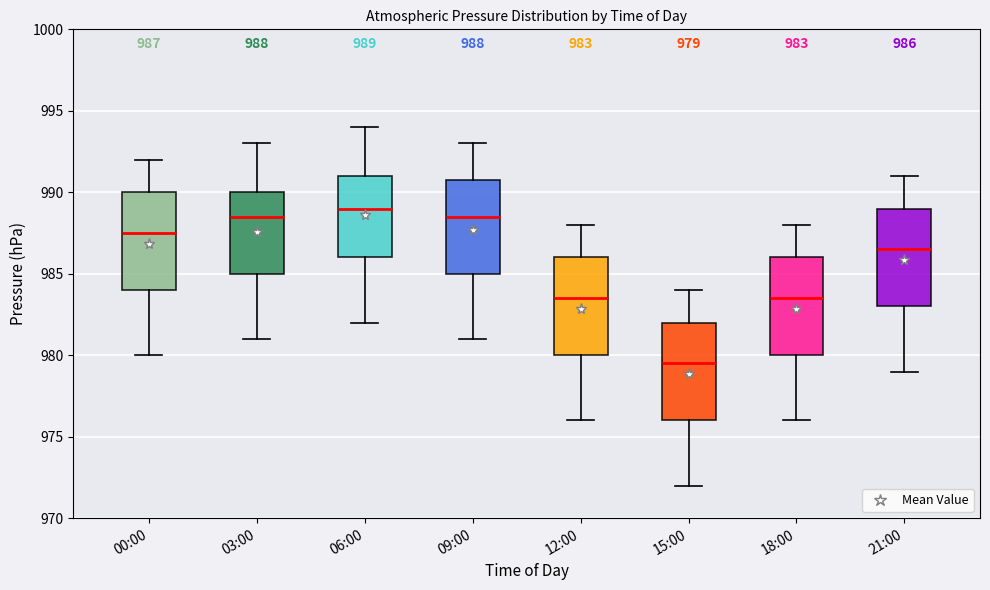

Which box's median line is the lowest?

15:00